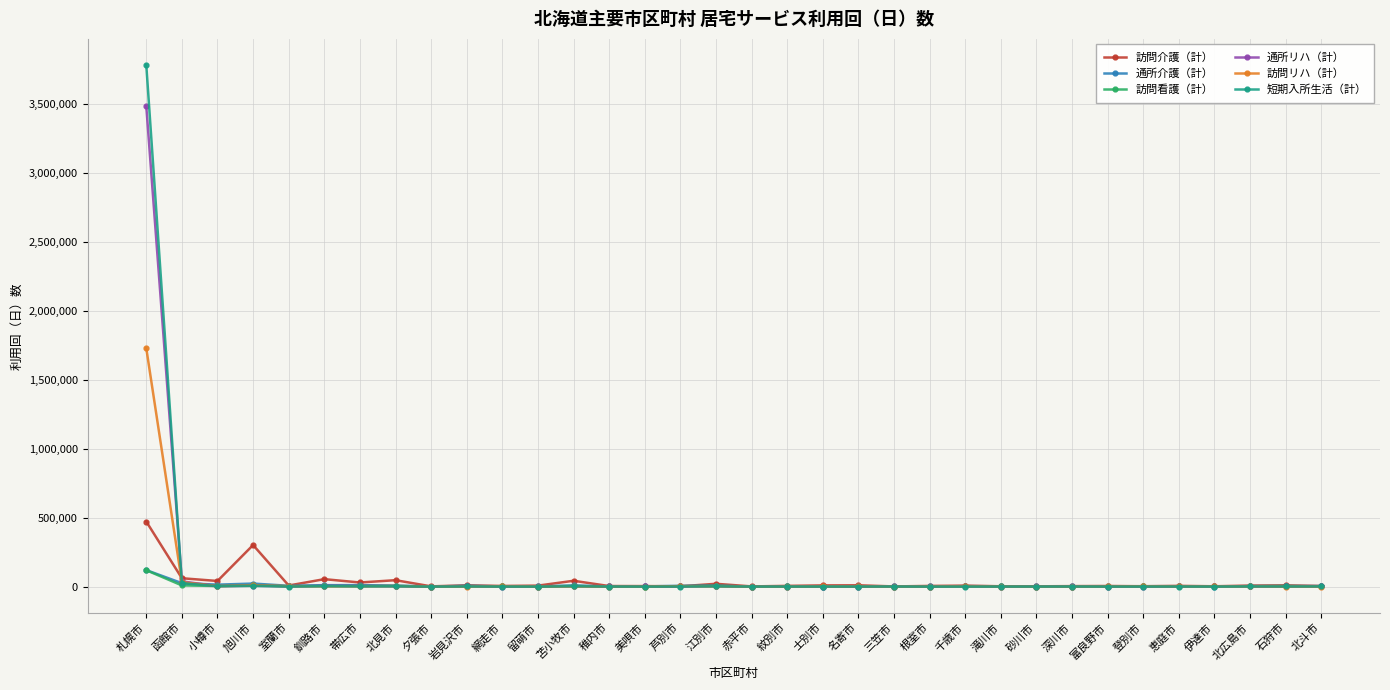

At which category is the sum across all series the highest?

札幌市